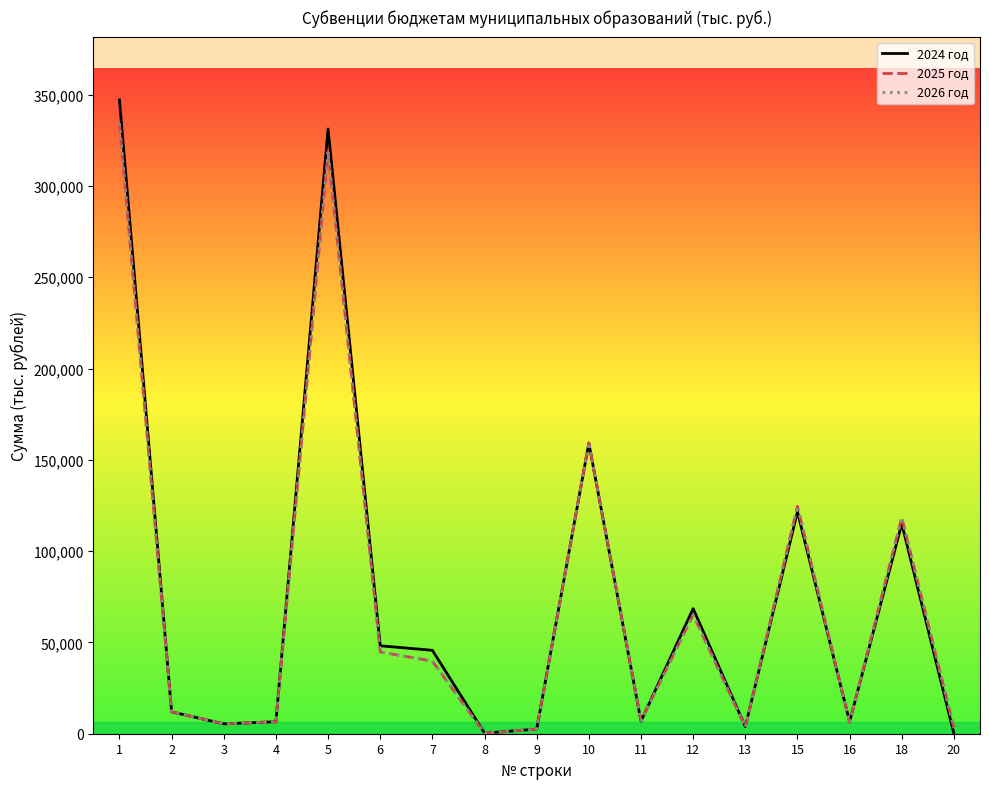

In 2025 год, how many points are lower than both neighbors (excluding endpoints)?

5